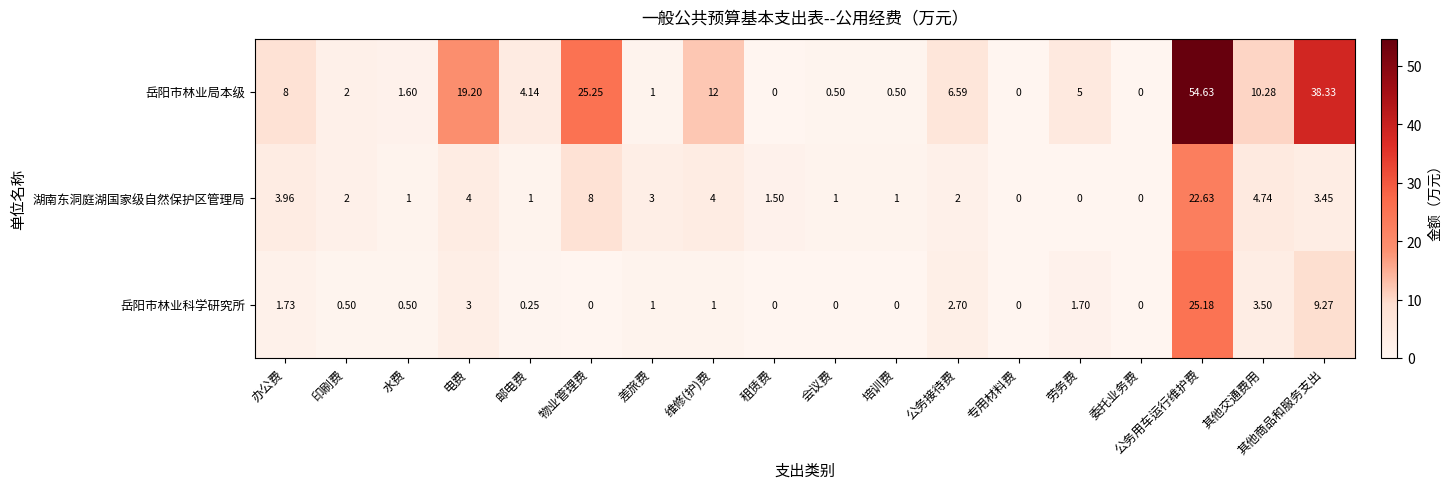

Count the number of categories in the chart.

18